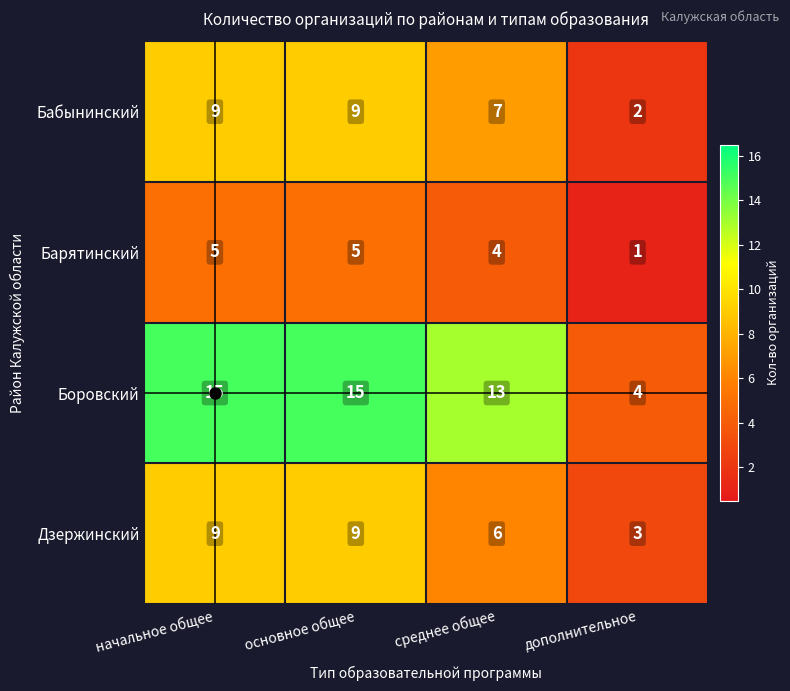

Which series changed the most between основное общее and среднее общее?

Дзержинский